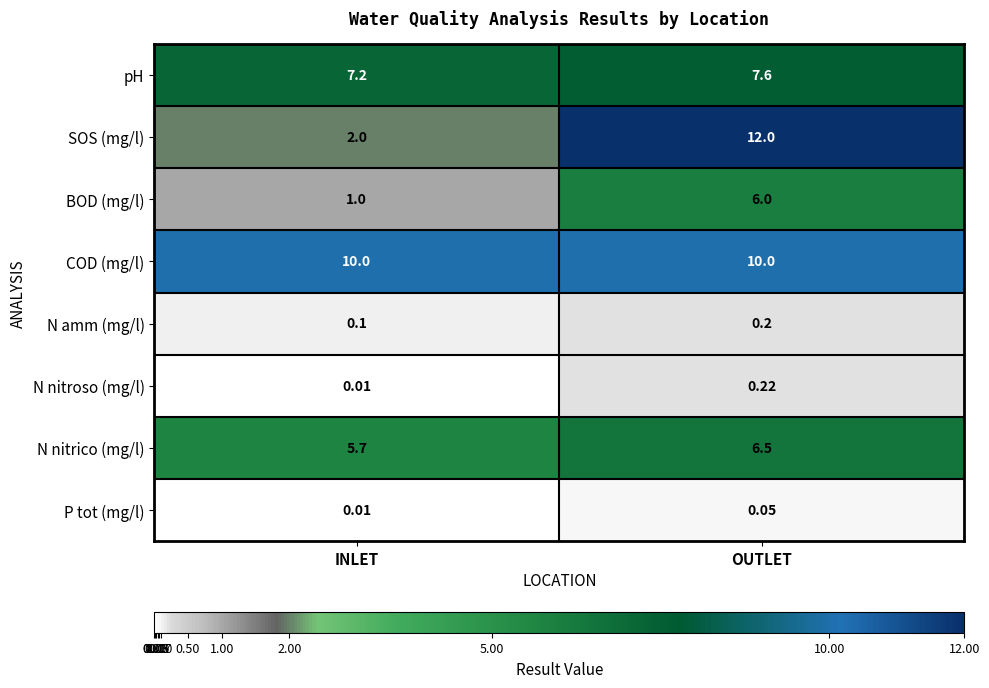

How many categories are shown in the chart?

2